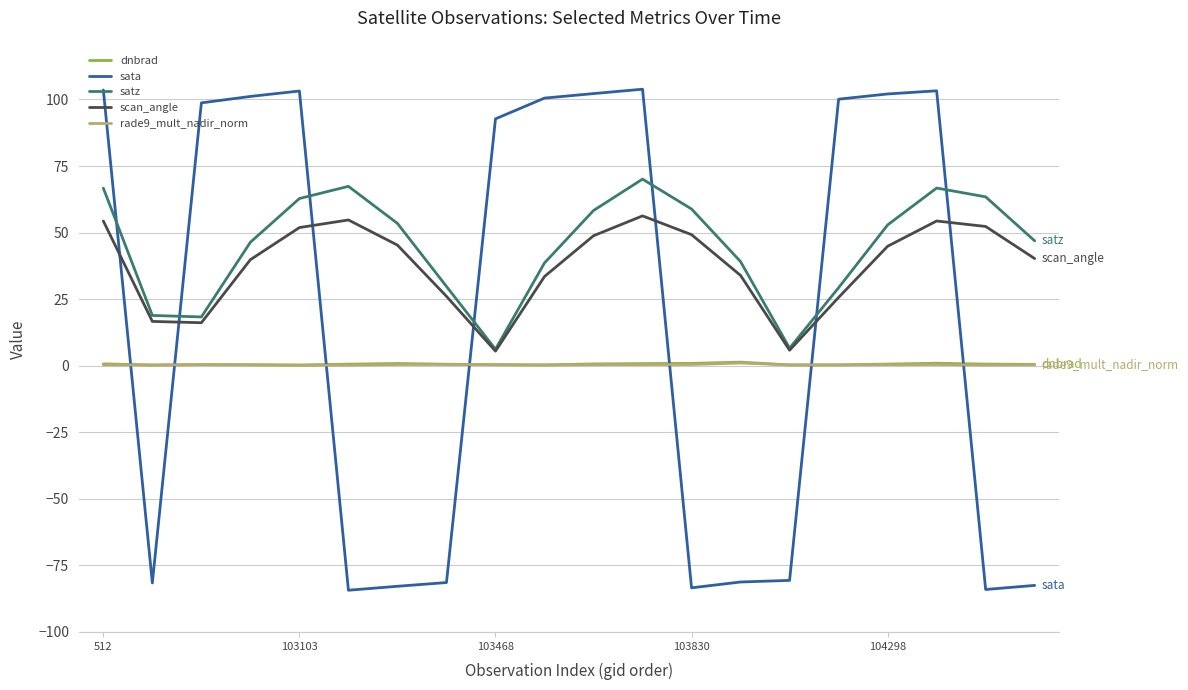

True or false: rade9_mult_nadir_norm and satz cross at least once.

False